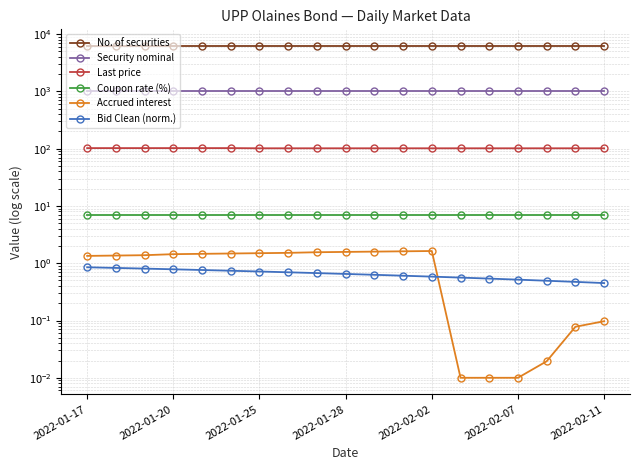

Count the number of data series in this chart.

6